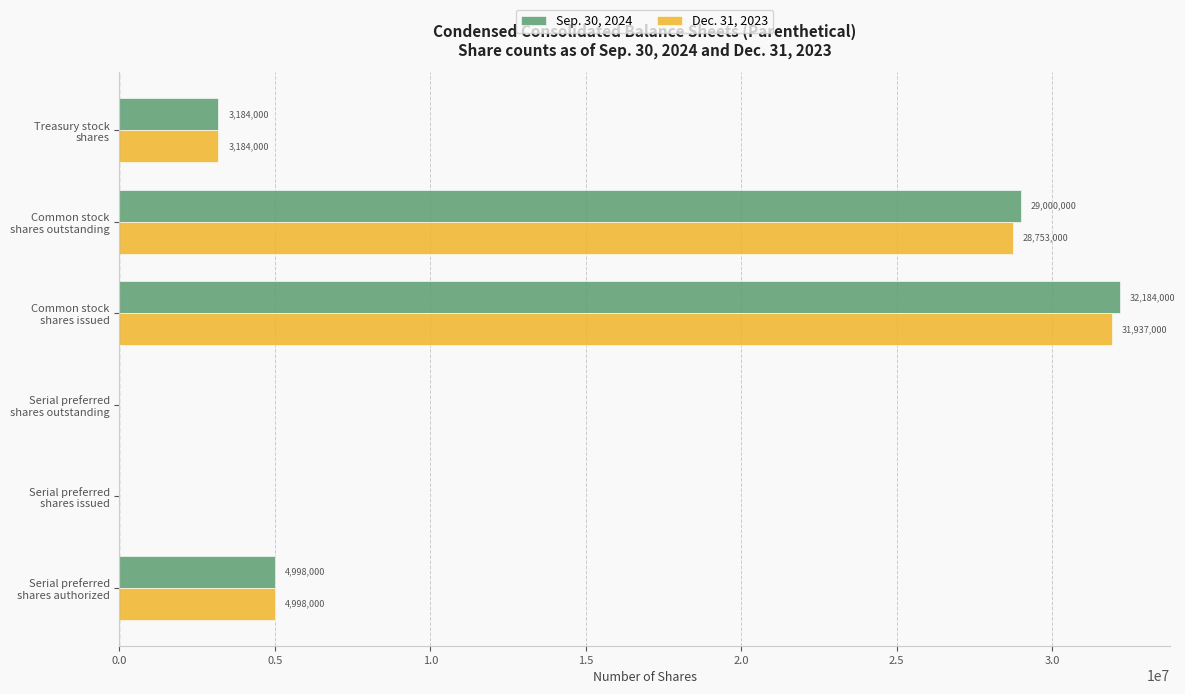

How many values in Dec. 31, 2023 are above zero?

4